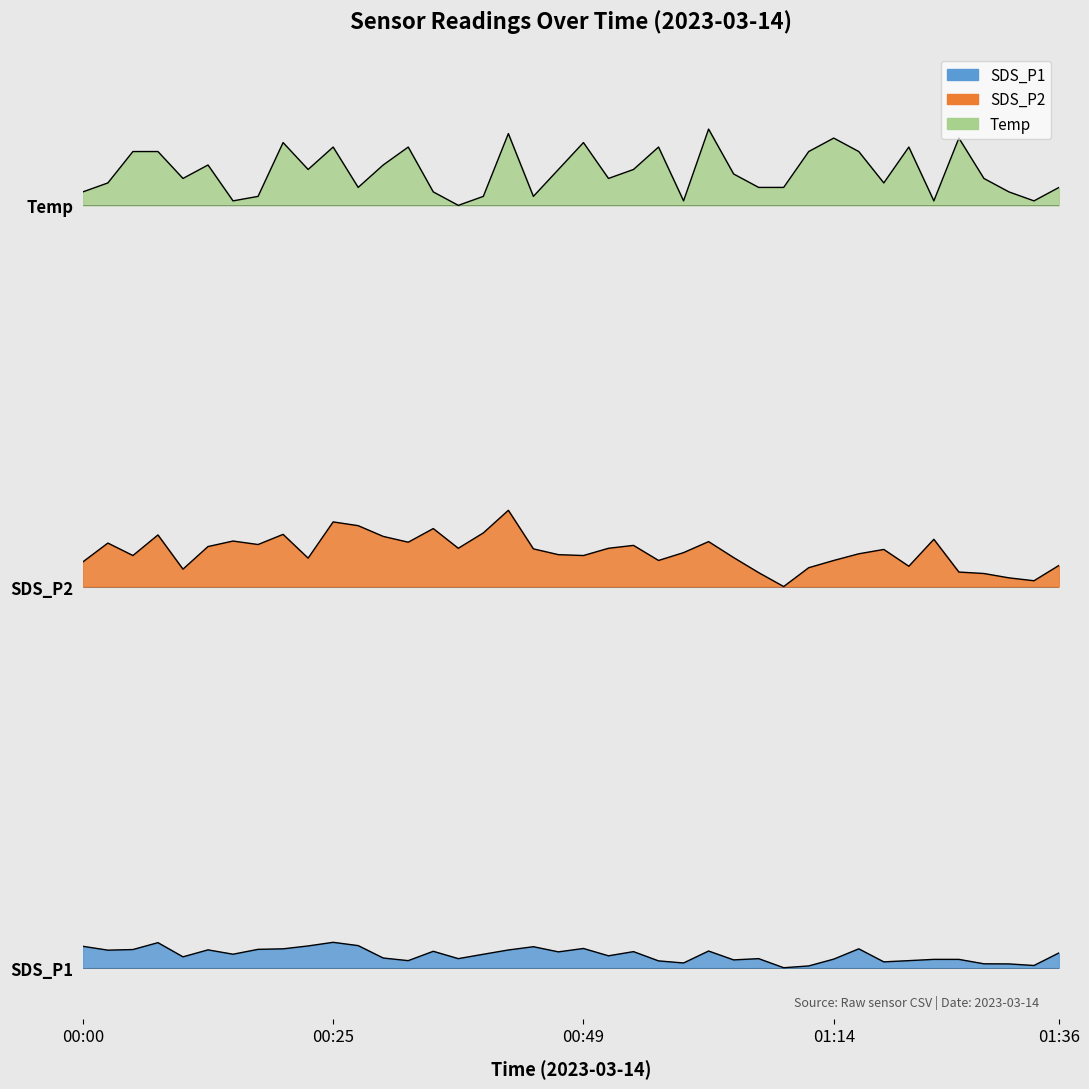

What is the label of the 14th point from the right?

01:04